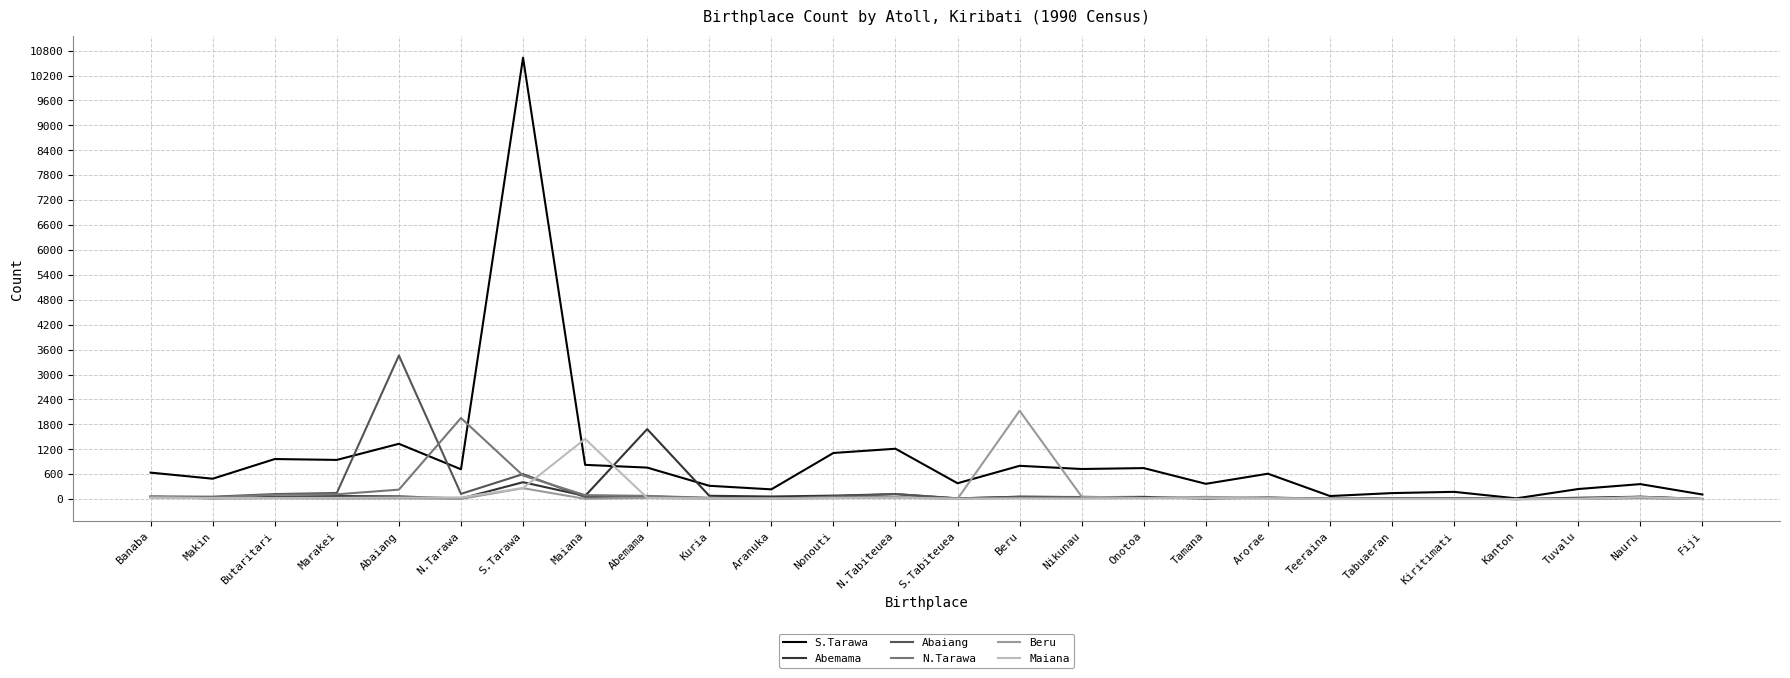

Which series has the widest spread of values?

S.Tarawa